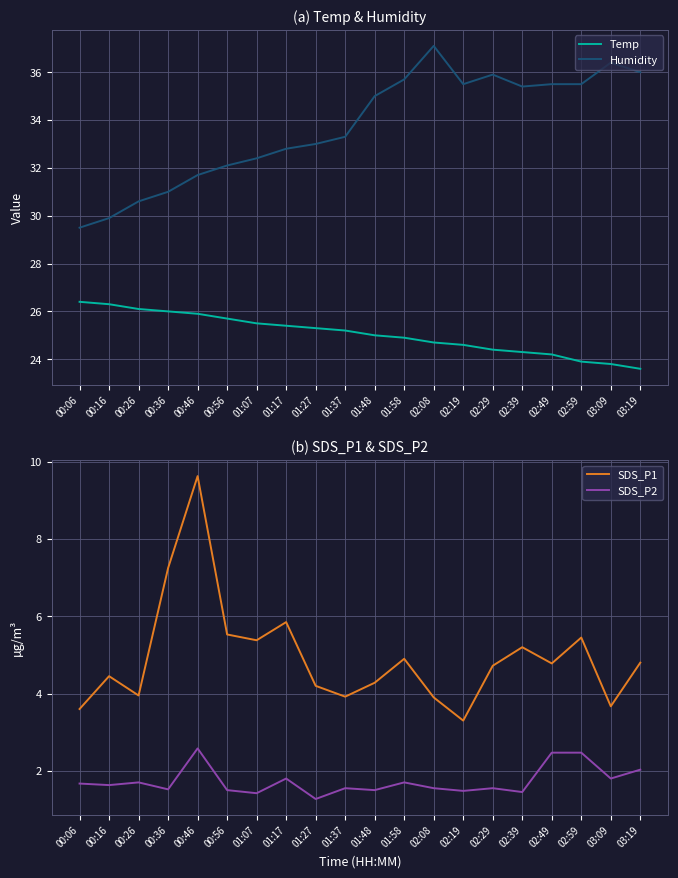

The Humidity series shows 30.6 at 00:26. True or false?

True